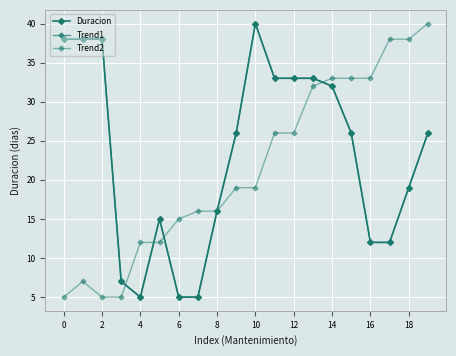

Is this an area chart (filled region under the line)?

No